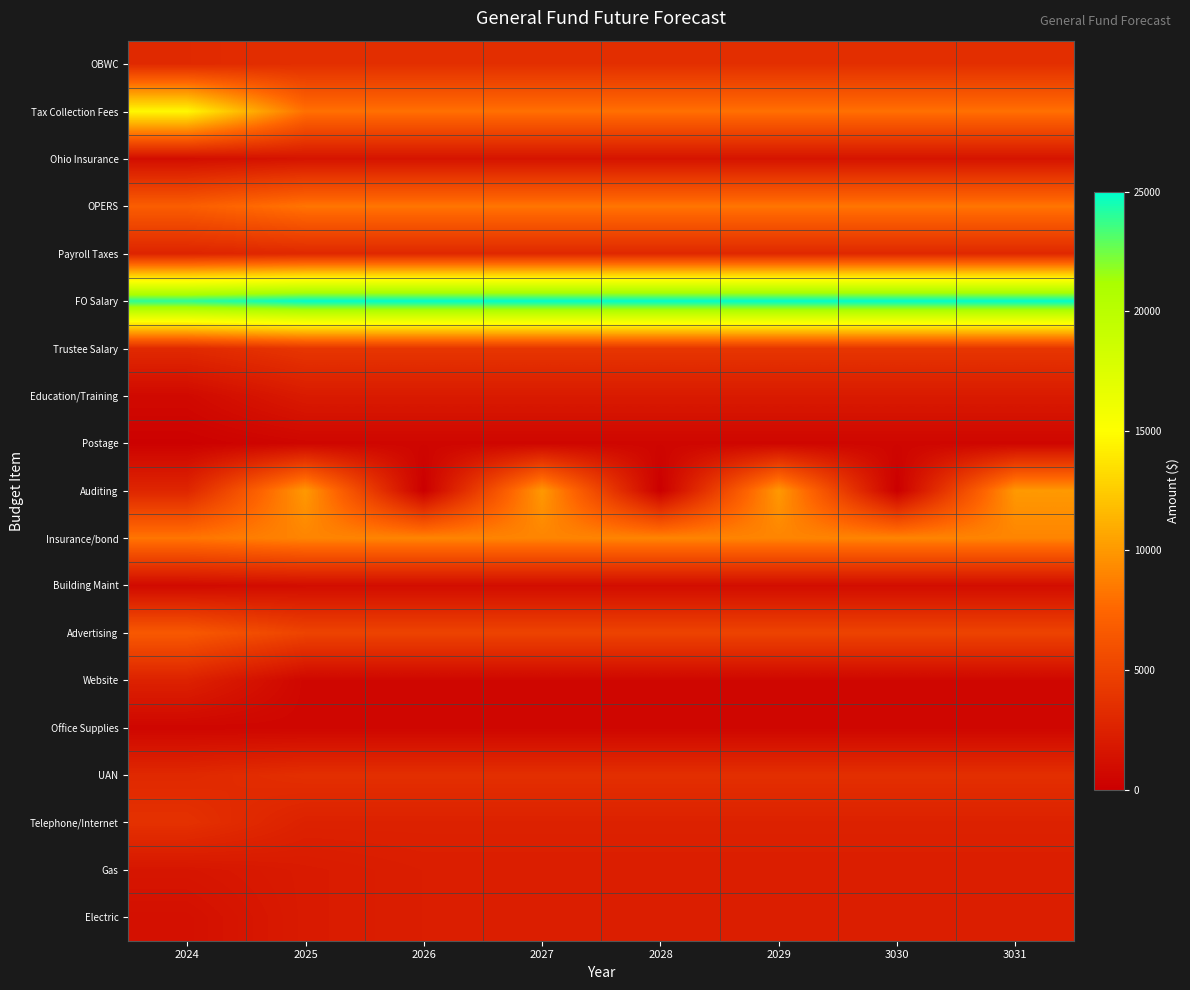

Reading left to right, what are all the values shown in this chart?

Electric: 2024=1226.2	2025=2000.0	2026=2250.0	2027=2250.0	2028=2250.0	2029=2250.0	3030=2250.0	3031=2250.0
Gas: 2024=1628.5	2025=2000.0	2026=2250.0	2027=2250.0	2028=2250.0	2029=2250.0	3030=2250.0	3031=2250.0
Telephone/Internet: 2024=3649.0	2025=2500.0	2026=2500.0	2027=2500.0	2028=2500.0	2029=2500.0	3030=2500.0	3031=2500.0
UAN: 2024=3048.0	2025=3500.0	2026=3500.0	2027=3500.0	2028=3500.0	2029=3500.0	3030=3500.0	3031=3500.0
Office Supplies: 2024=486.7	2025=500.0	2026=500.0	2027=500.0	2028=500.0	2029=500.0	3030=500.0	3031=500.0
Website: 2024=2500.0	2025=525.0	2026=525.0	2027=525.0	2028=525.0	2029=525.0	3030=525.0	3031=525.0
Advertising: 2024=6565.4	2025=5000.0	2026=5000.0	2027=5000.0	2028=5000.0	2029=5000.0	3030=5000.0	3031=5000.0
Building Maint: 2024=786.3	2025=1000.0	2026=1000.0	2027=1000.0	2028=1000.0	2029=1000.0	3030=1000.0	3031=1000.0
Insurance/bond: 2024=8271.0	2025=9000.0	2026=9000.0	2027=9000.0	2028=9000.0	2029=9000.0	3030=9000.0	3031=9000.0
Auditing: 2024=2845.0	2025=10000.0	2026=0.0	2027=10000.0	2028=0.0	2029=10000.0	3030=0.0	3031=10000.0
Postage: 2024=136.0	2025=500.0	2026=500.0	2027=500.0	2028=500.0	2029=500.0	3030=500.0	3031=500.0
Education/Training: 2024=740.0	2025=2000.0	2026=2000.0	2027=2000.0	2028=2000.0	2029=2000.0	3030=2000.0	3031=2000.0
Trustee Salary: 2024=3098.2	2025=4000.0	2026=4000.0	2027=4000.0	2028=4000.0	2029=4000.0	3030=4000.0	3031=4000.0
FO Salary: 2024=24031.0	2025=25000.0	2026=25000.0	2027=25000.0	2028=25000.0	2029=25000.0	3030=25000.0	3031=25000.0
Payroll Taxes: 2024=2704.7	2025=3000.0	2026=3000.0	2027=3000.0	2028=3000.0	2029=3000.0	3030=3000.0	3031=3000.0
OPERS: 2024=6898.2	2025=8250.0	2026=8250.0	2027=8250.0	2028=8250.0	2029=8250.0	3030=8250.0	3031=8250.0
Ohio Insurance: 2024=1077.3	2025=1500.0	2026=1500.0	2027=1500.0	2028=1500.0	2029=1500.0	3030=1500.0	3031=1500.0
Tax Collection Fees: 2024=14643.3	2025=8000.0	2026=8000.0	2027=8000.0	2028=8000.0	2029=8000.0	3030=8000.0	3031=8000.0
OBWC: 2024=3112.0	2025=3500.0	2026=3500.0	2027=3500.0	2028=3500.0	2029=3500.0	3030=3500.0	3031=3500.0